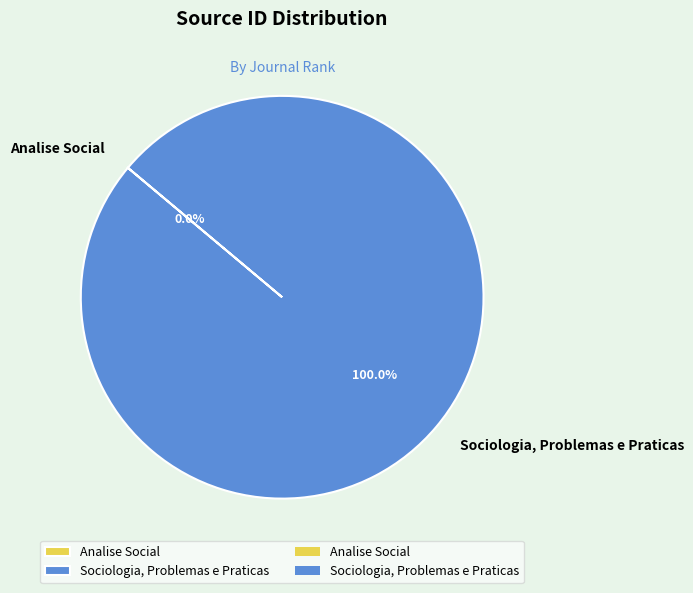

Does Sociologia, Problemas e Praticas account for over 50% of the chart?

Yes